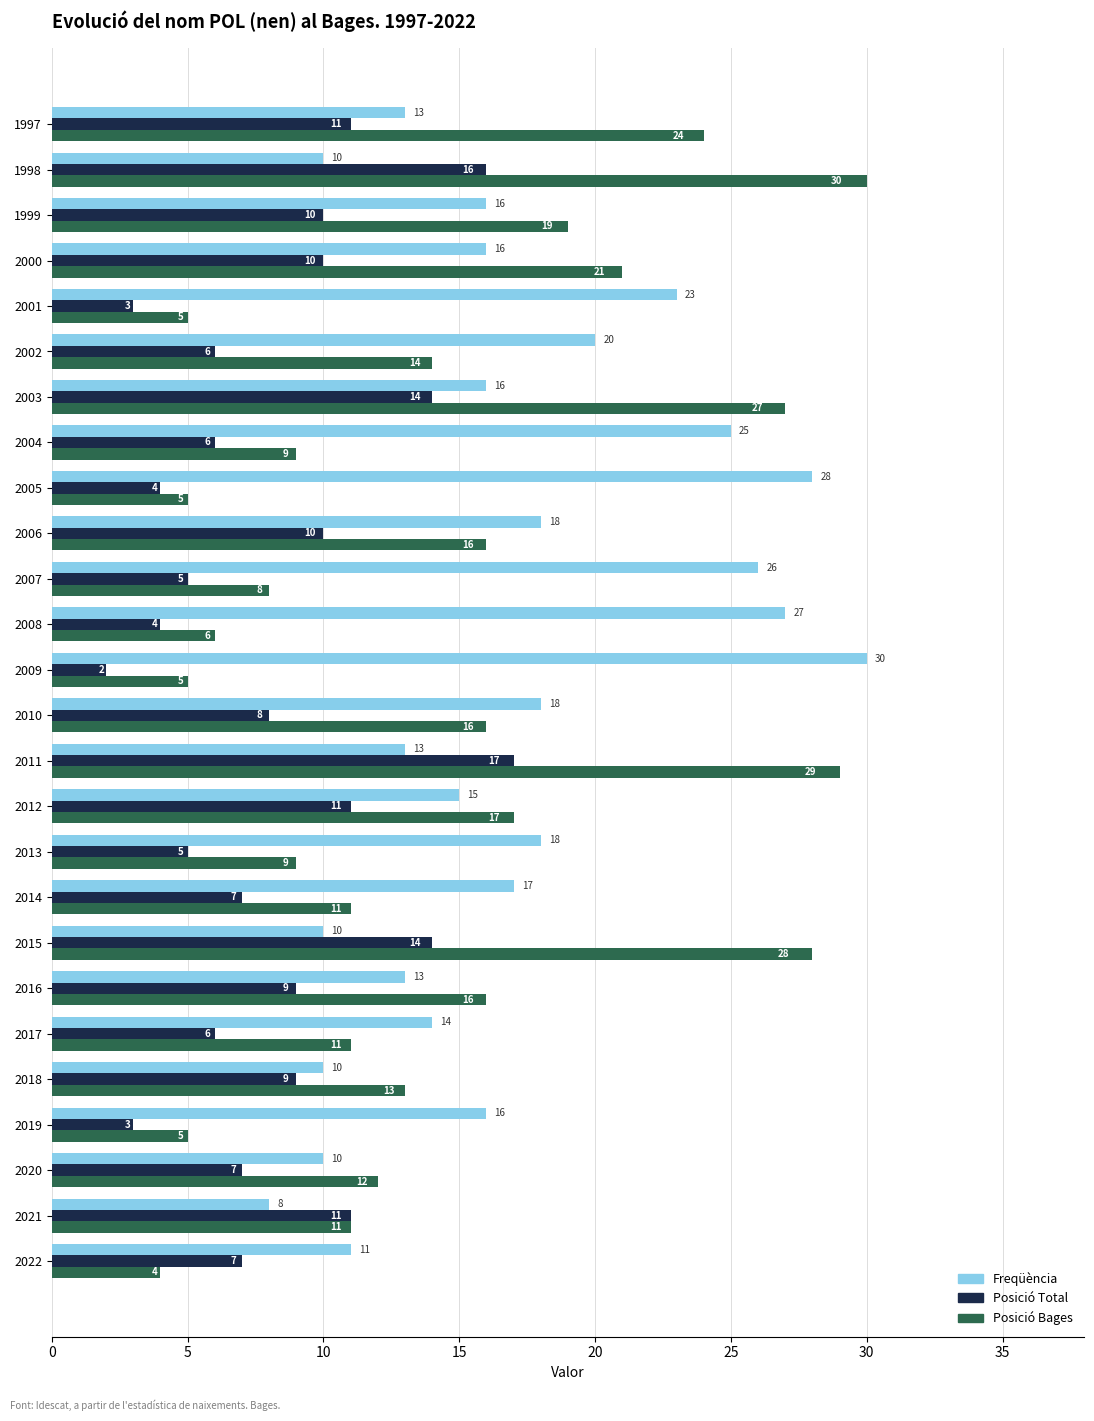

At which category is the sum across all series the highest?

2011